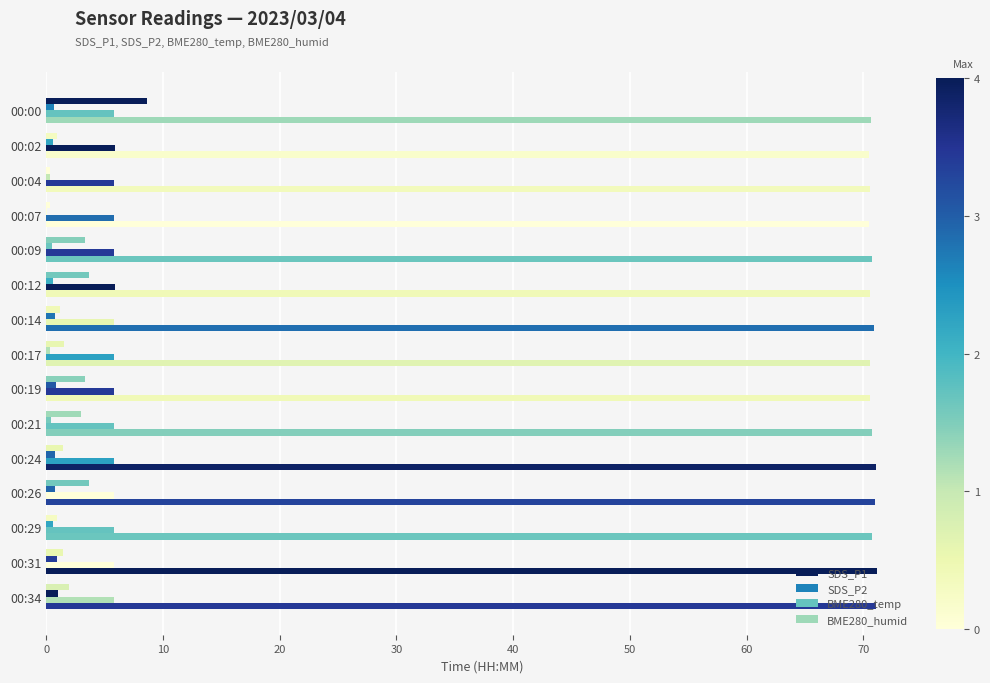

How many series are shown in this chart?

4